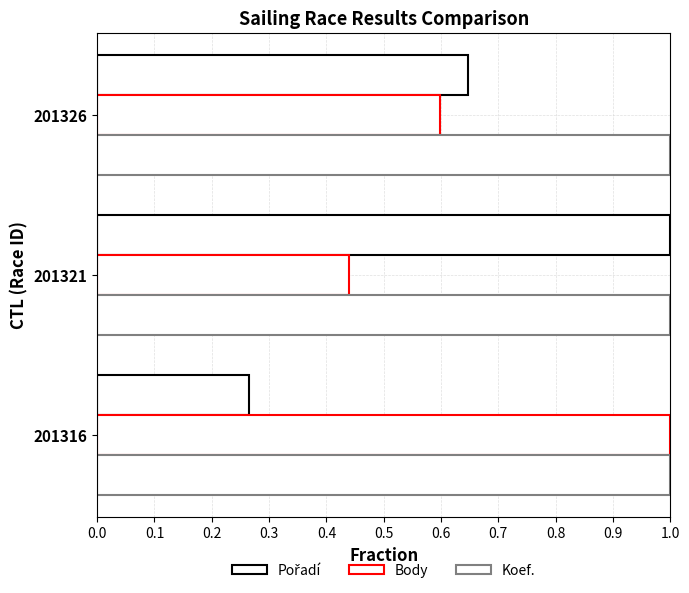

At how many categories does at least one series exceed 0?

3